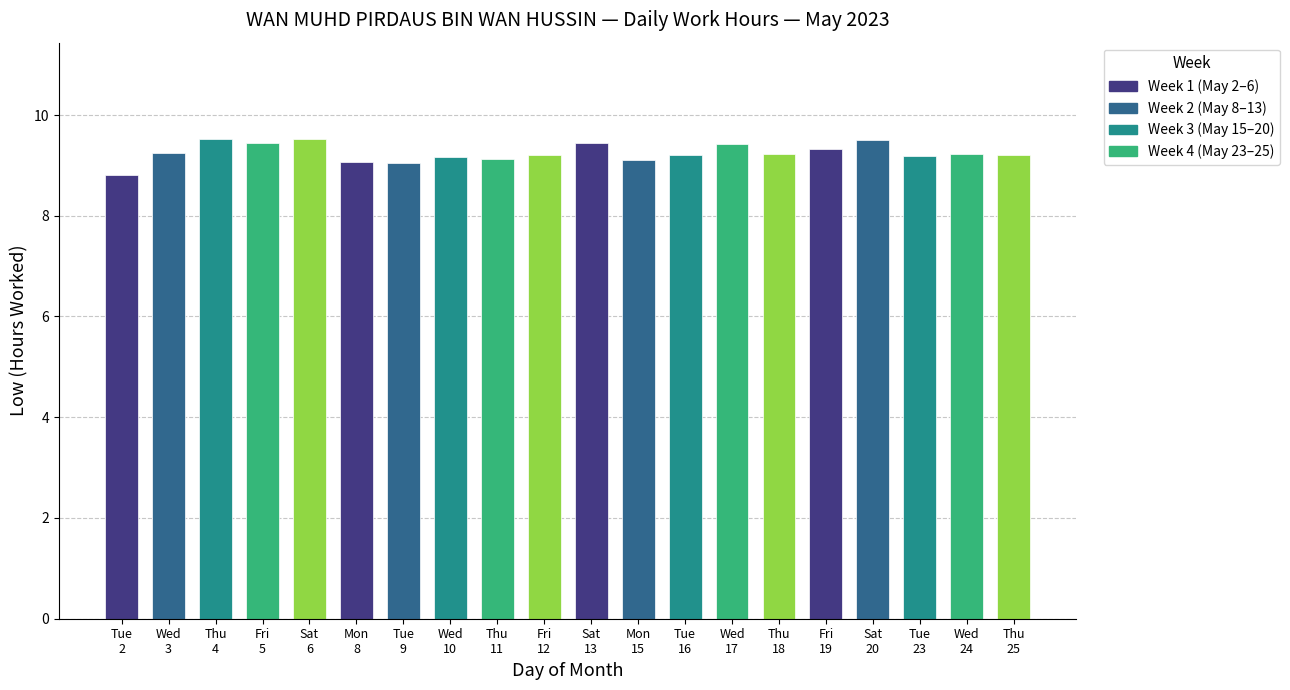

Count the number of data series in this chart.

1